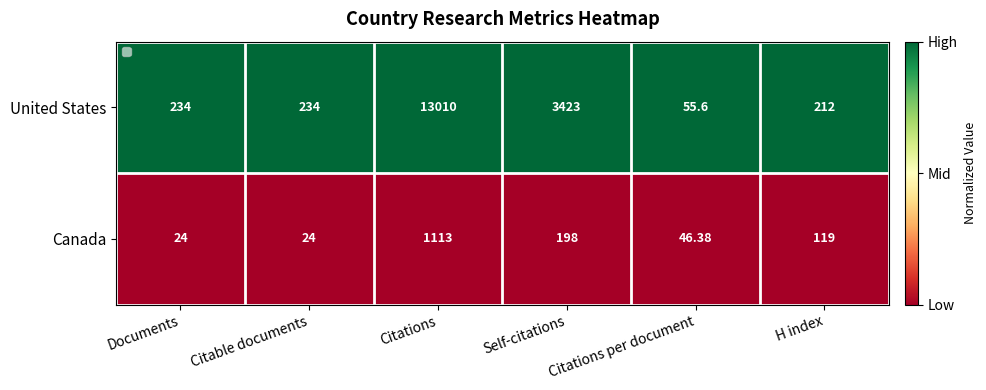

Is the value of Canada at H index greater than the value of United States at Self-citations?

No